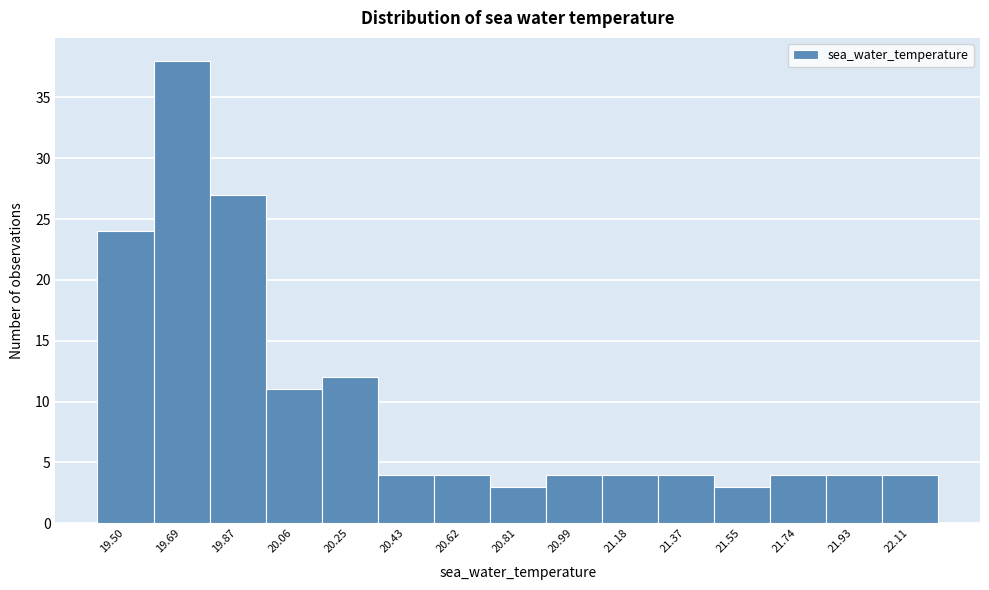

Reading left to right, extract all data points from this chart.

24	38	27	11	12	4	4	3	4	4	4	3	4	4	4